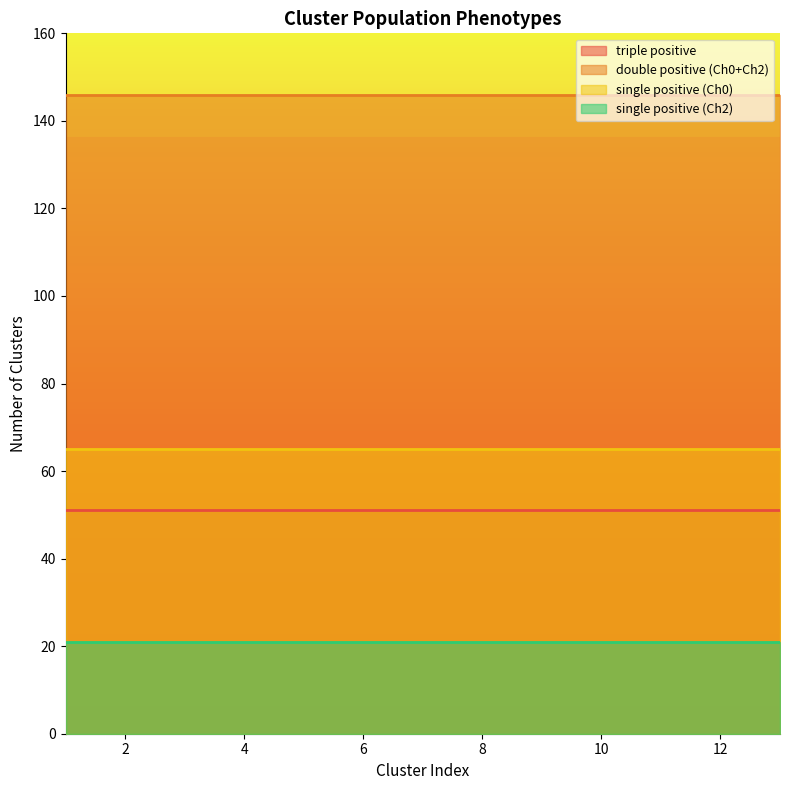

Is the value of double positive (Ch0+Ch2) at 5 greater than the value of single positive (Ch2) at 4?

Yes